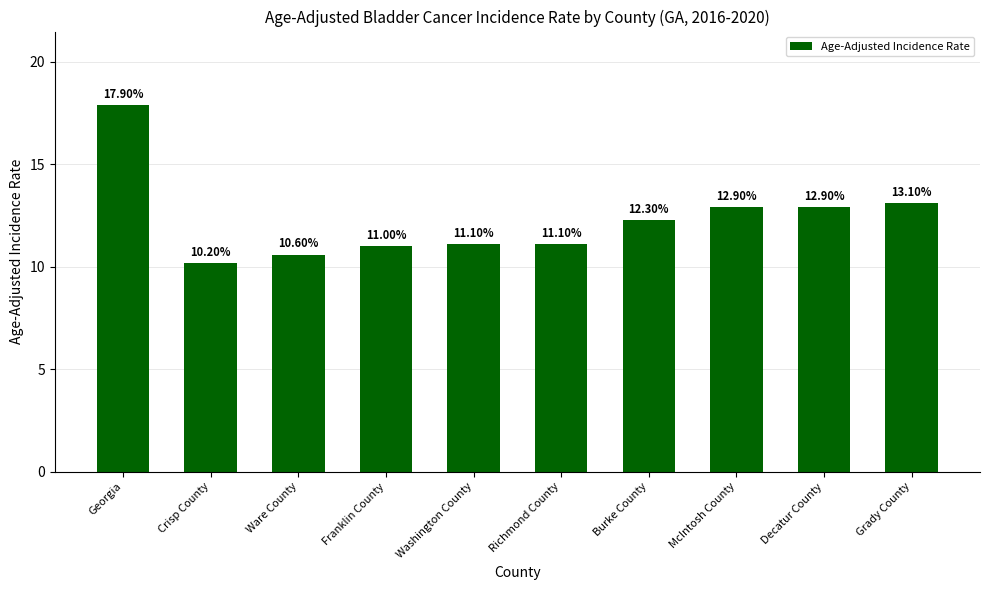

Which label corresponds to the smallest value in the chart?

Crisp County